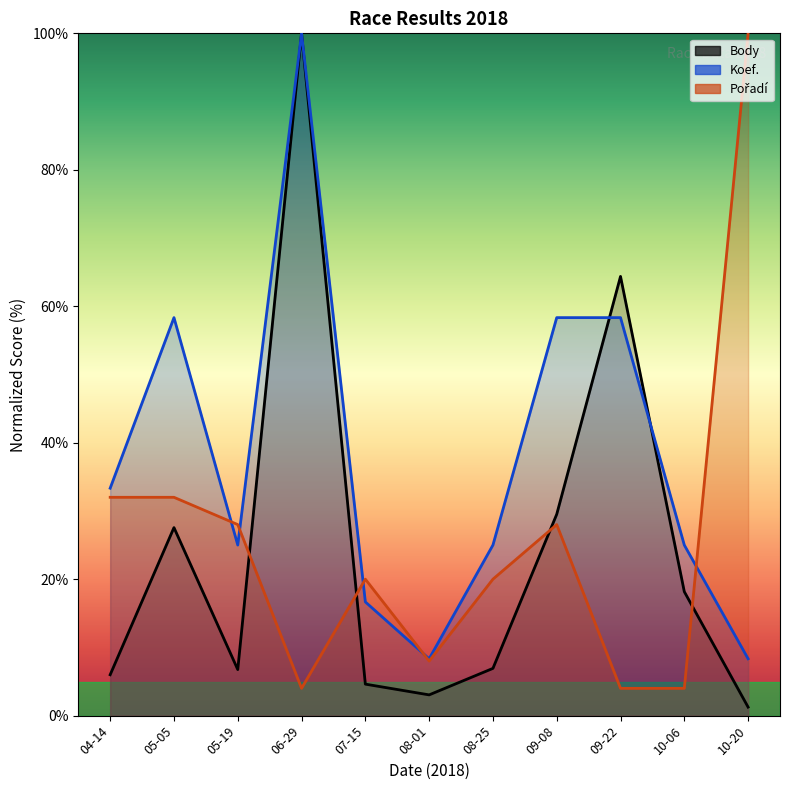

Read the Pořadí value at 05-19.

28.0